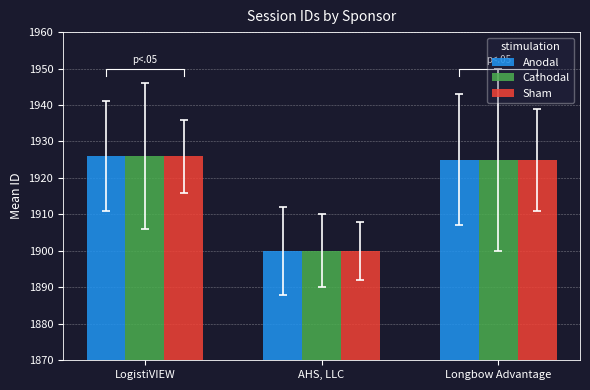

How many values in the Cathodal series are below 1925?

1